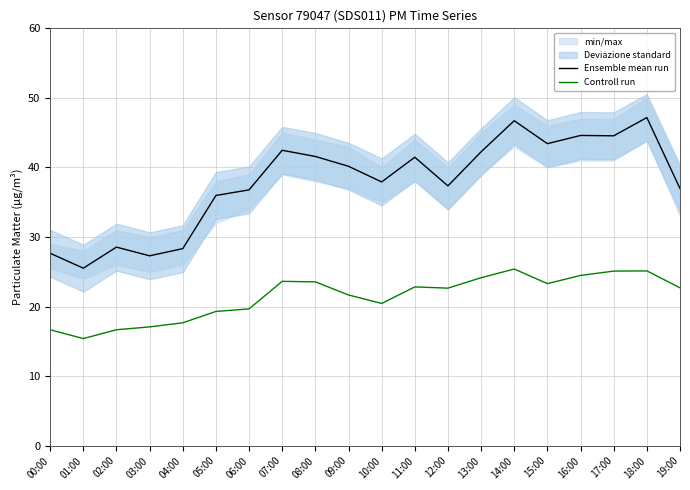

Which series has the widest spread of values?

Ensemble mean run